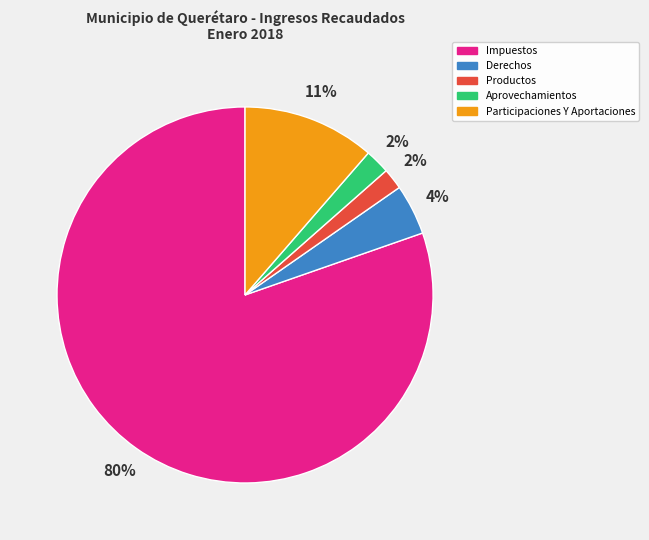

Which category accounts for the majority?

Impuestos